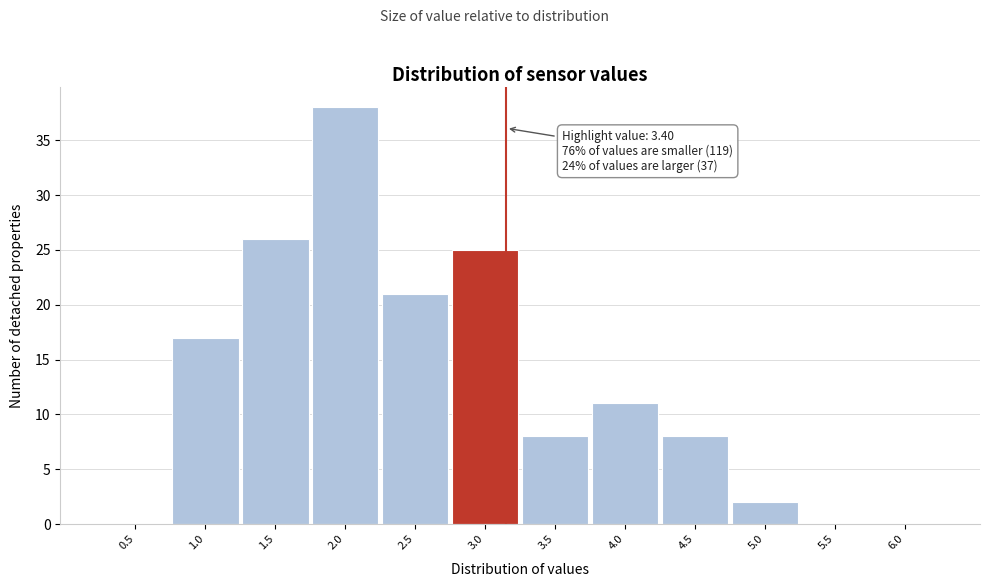

Reading left to right, transcribe all the data shown in this chart.

0.5=0	1.0=17	1.5=26	2.0=38	2.5=21	3.0=25	3.5=8	4.0=11	4.5=8	5.0=2	5.5=0	6.0=0